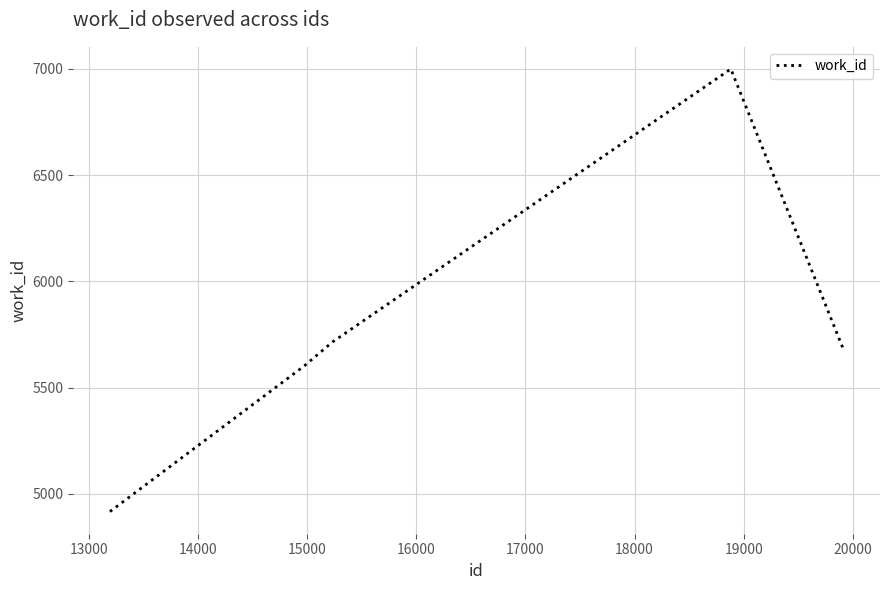

True or false: the data has more than 2 interior local peaks.

False